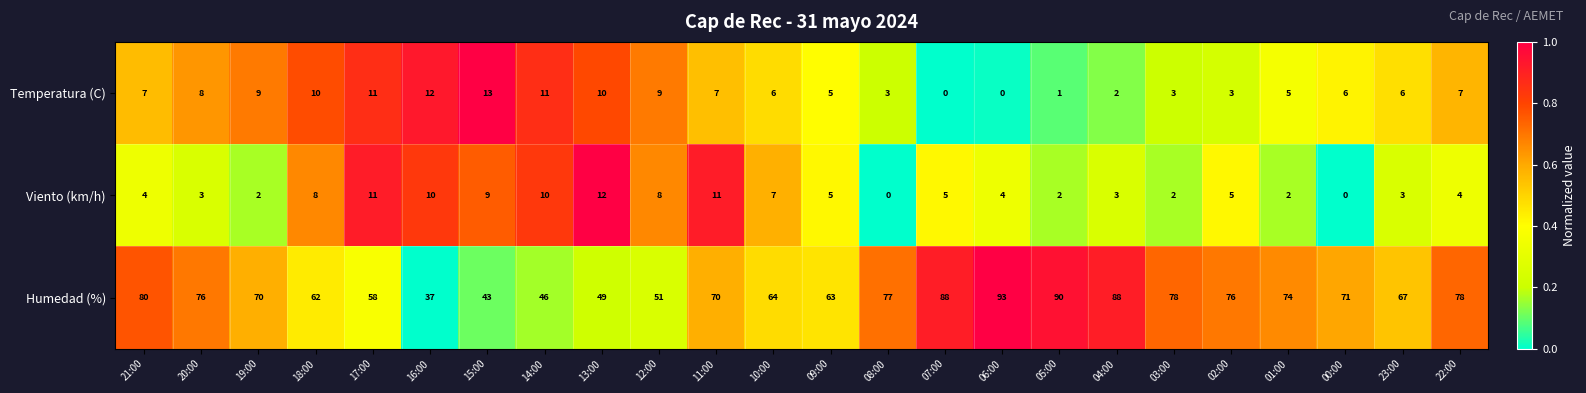

What is the average value of the Temperatura (C) series?

6